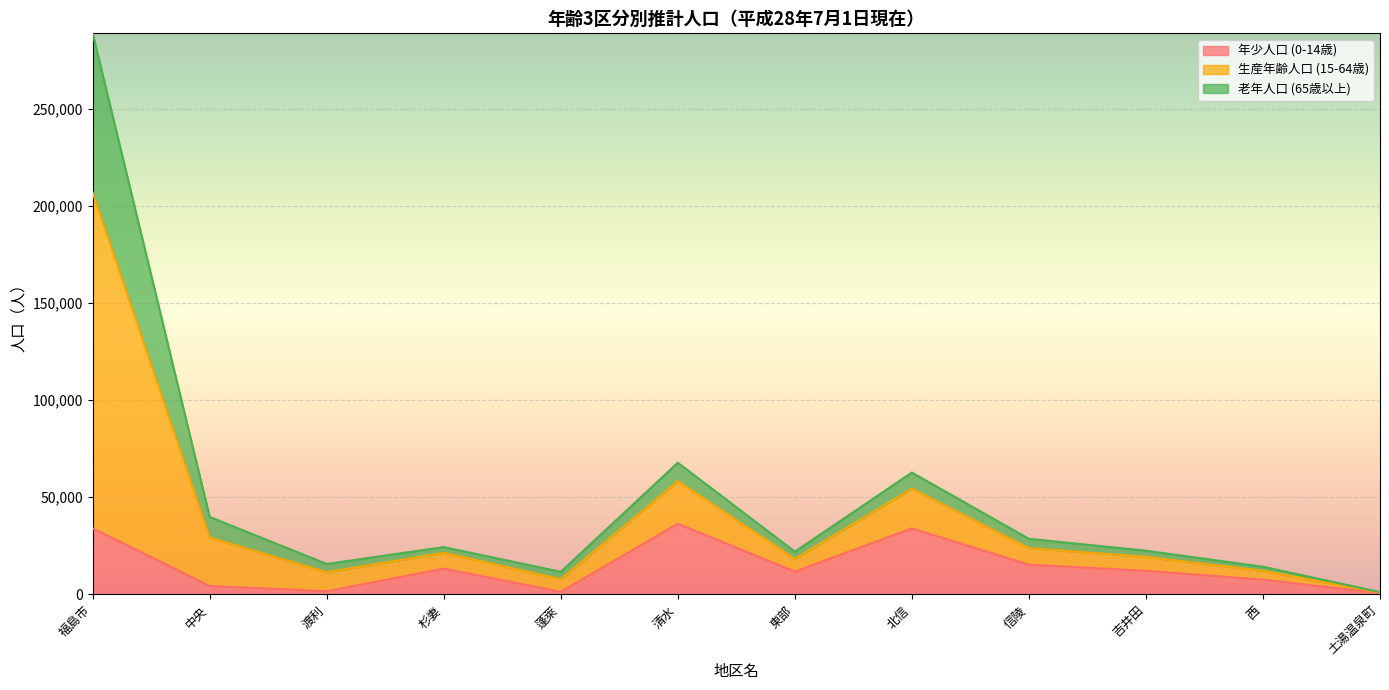

What is the minimum value for 年少人口 (0-14歳)?

587